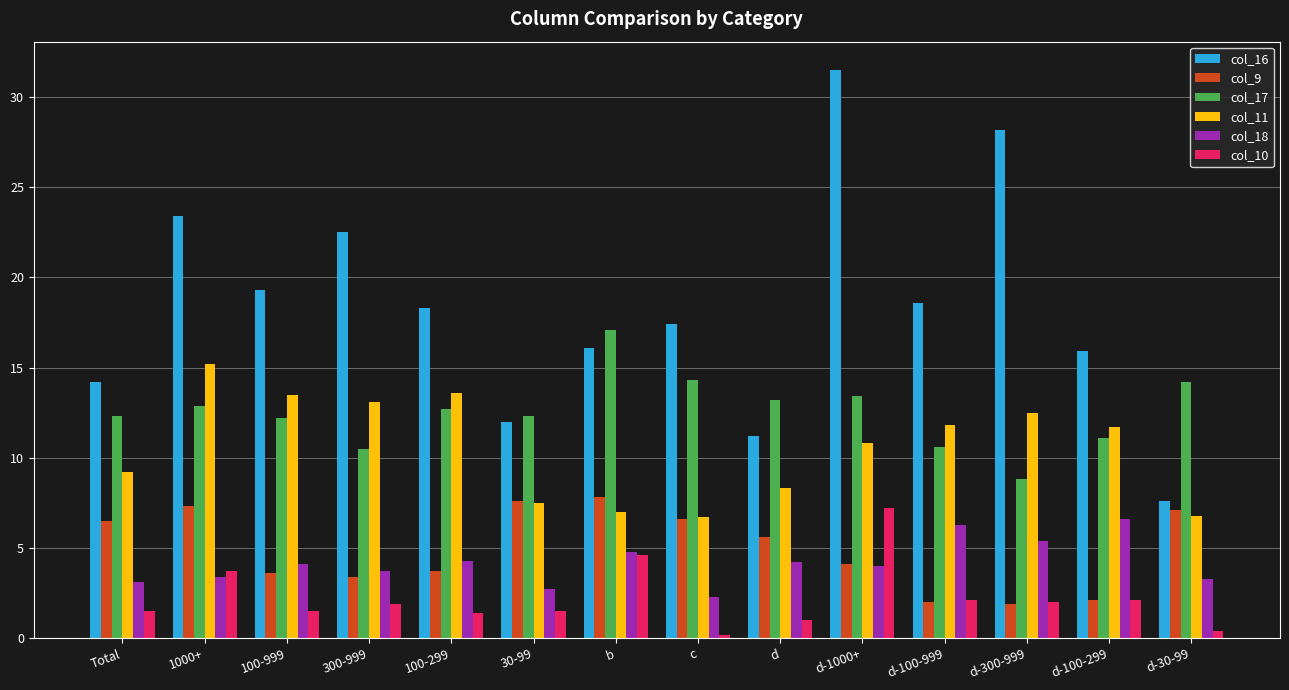

What position from the left is d?

9